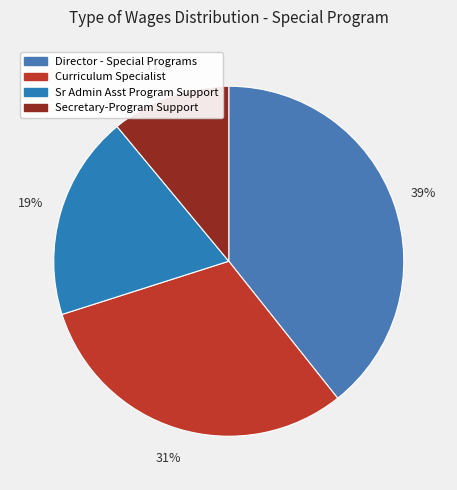

Is it true that Sr Admin Asst Program Support is 29% of the pie?

False